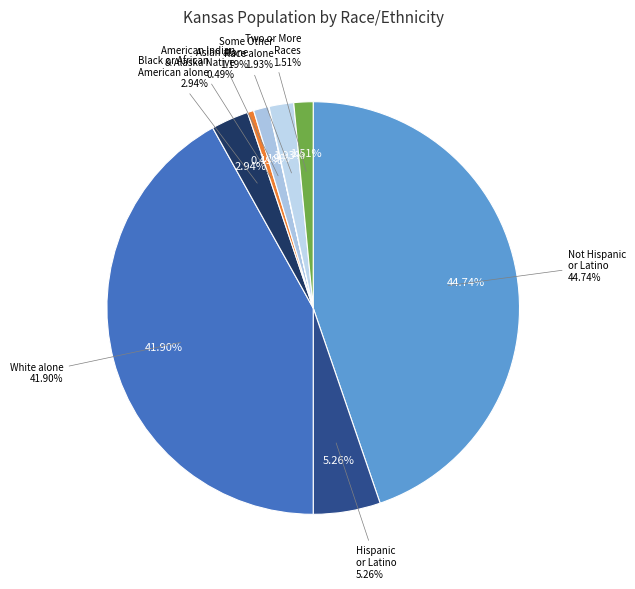

What is the largest slice in the pie chart?

Not Hispanic or Latino